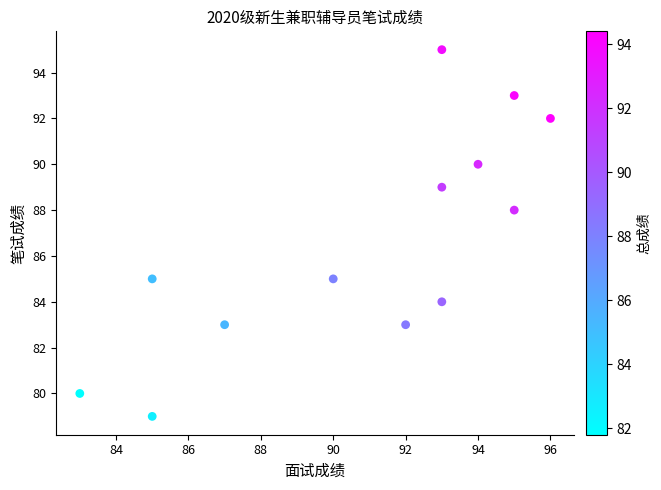

What Y value in the scatter plot is closest to 87?

88